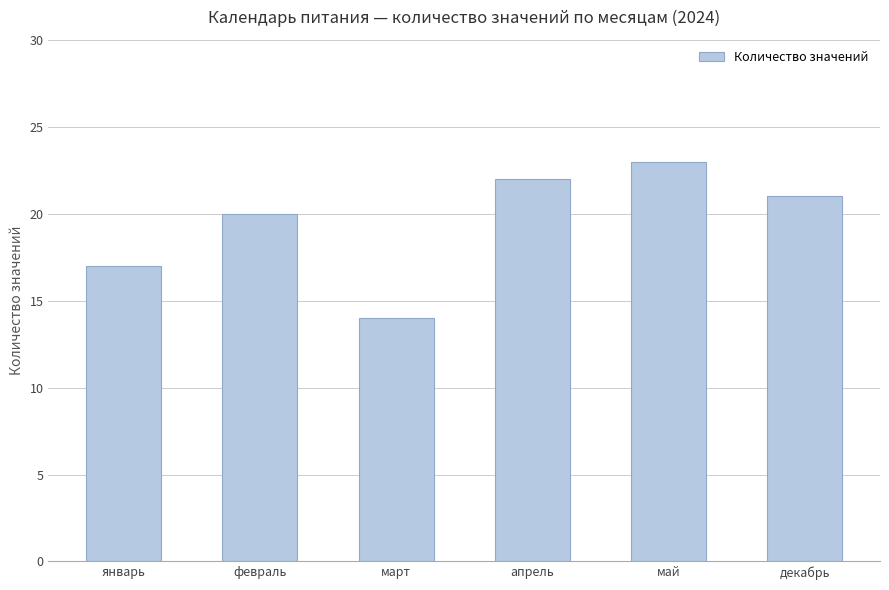

Which has a higher value, февраль or январь?

февраль